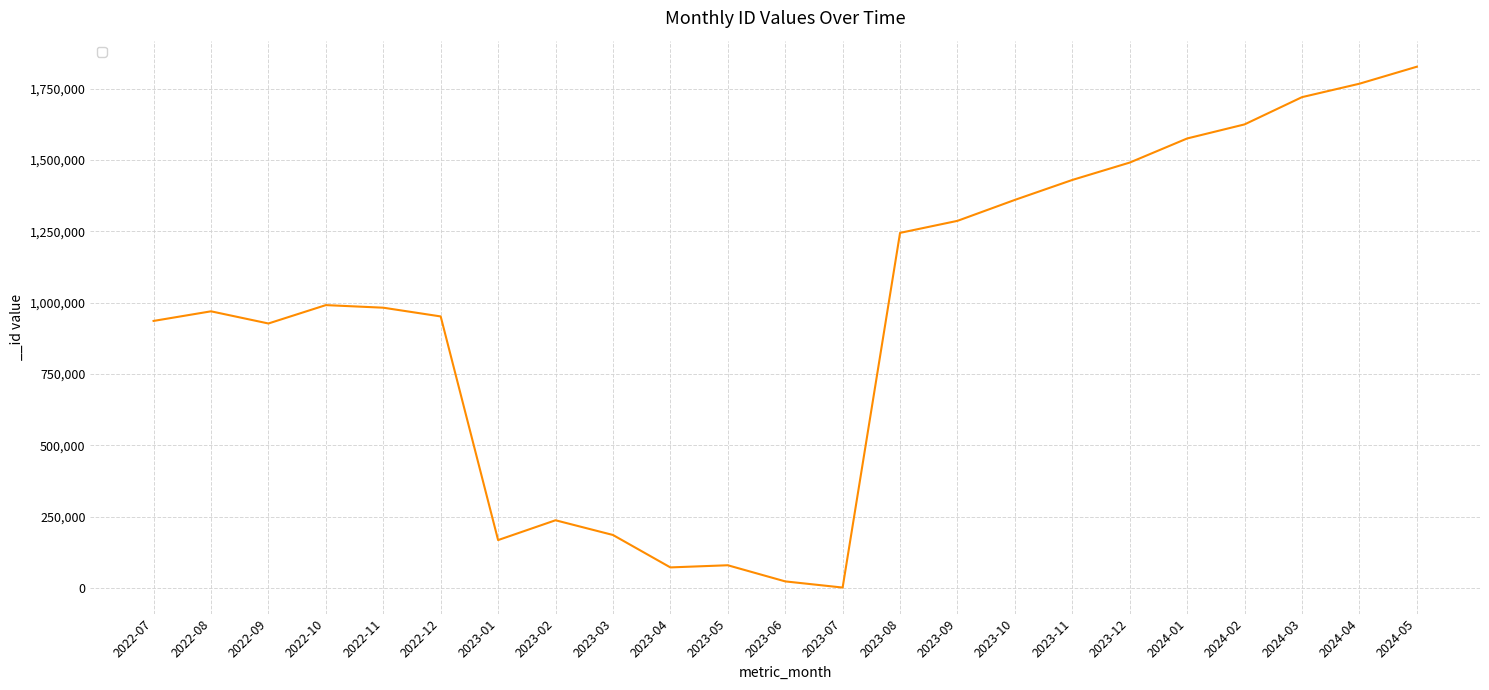

At which category does the data reach its first local peak?

2022-08